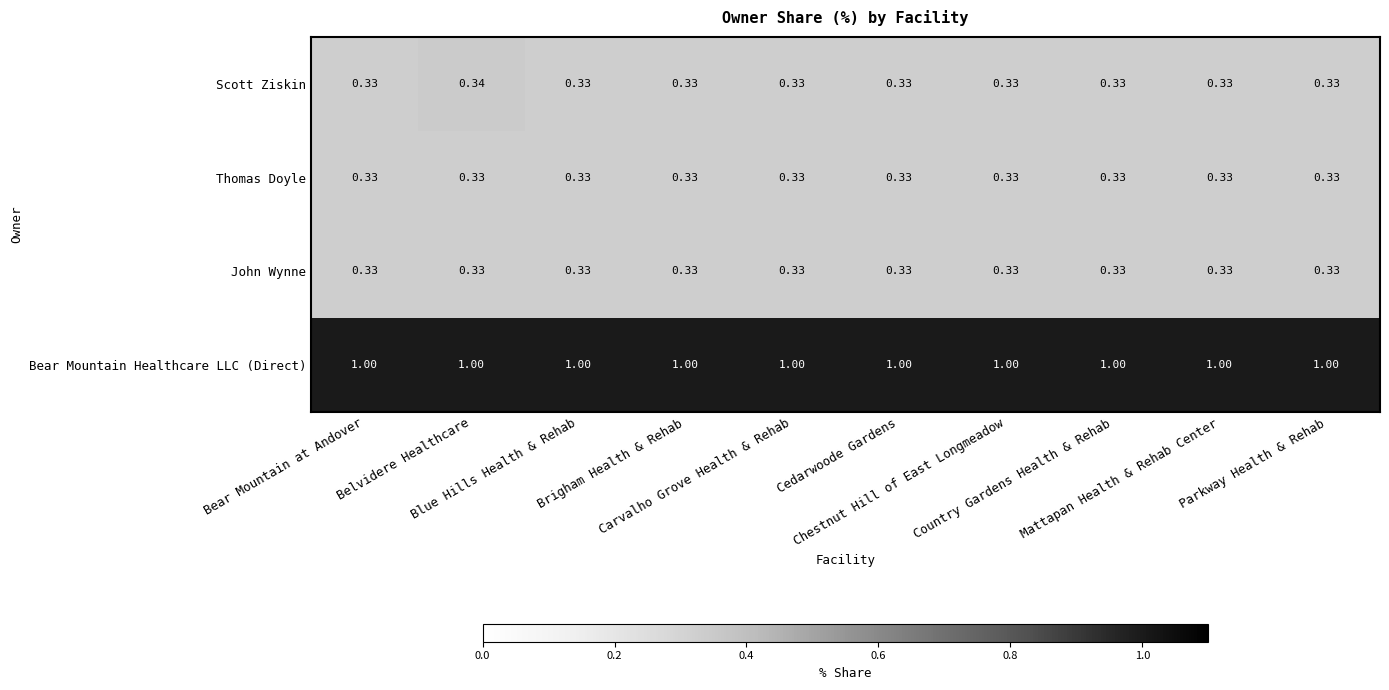

Which series has the largest range (max minus min)?

Scott Ziskin